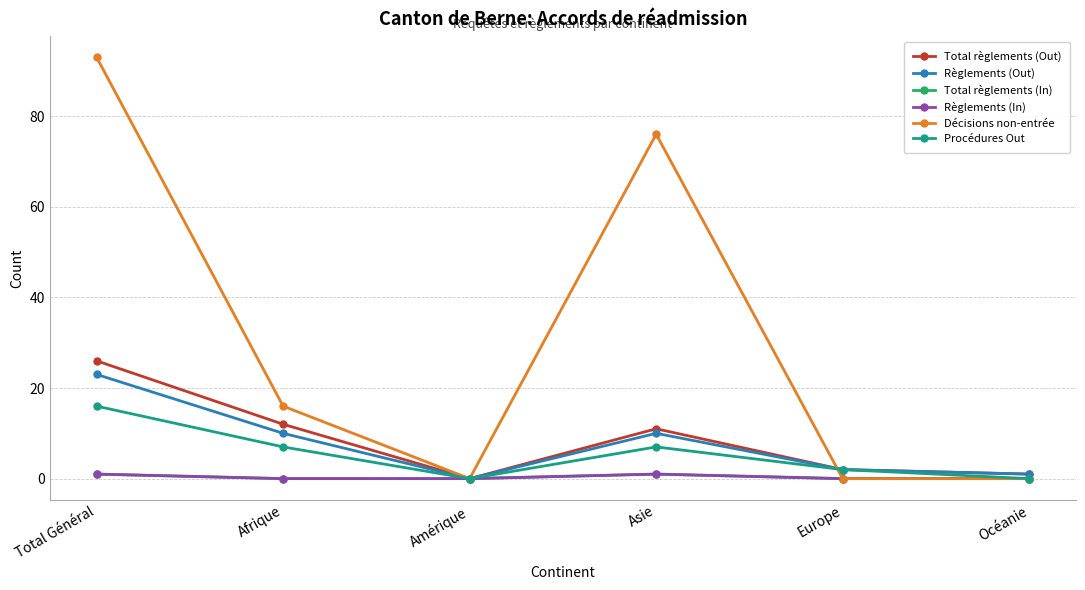

Is the value of Règlements (In) at Europe greater than the value of Total règlements (In) at Asie?

No